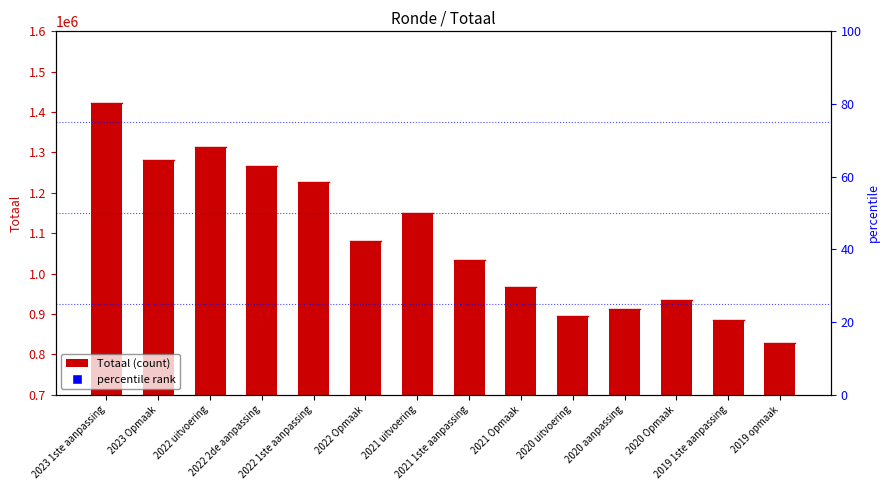

Which has a higher value, 2020 Opmaak or 2020 aanpassing?

2020 Opmaak